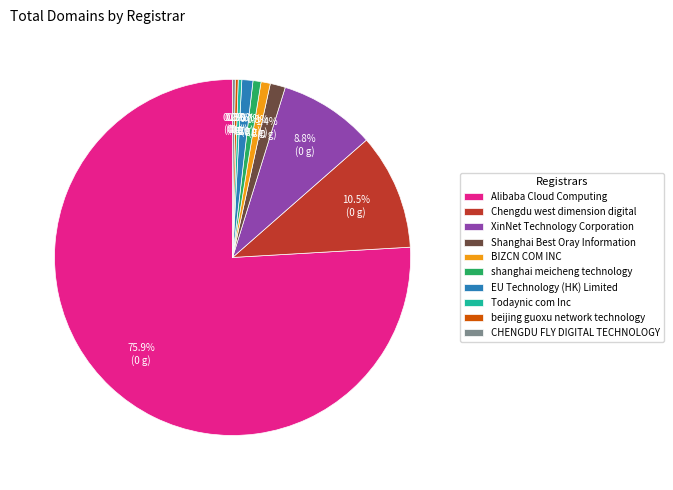

Do shanghai meicheng technology and Chengdu west dimension digital together represent more than half of the pie?

No